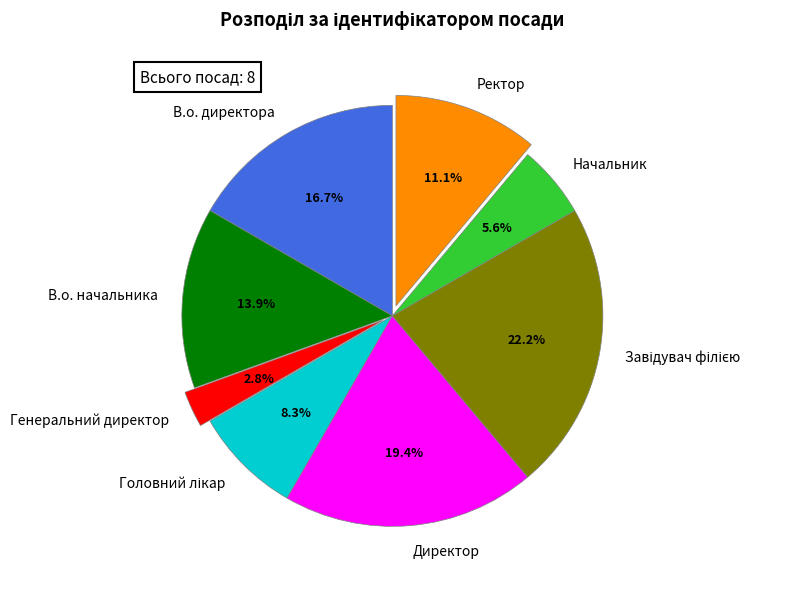

What is the smallest slice in the pie chart?

Генеральний директор